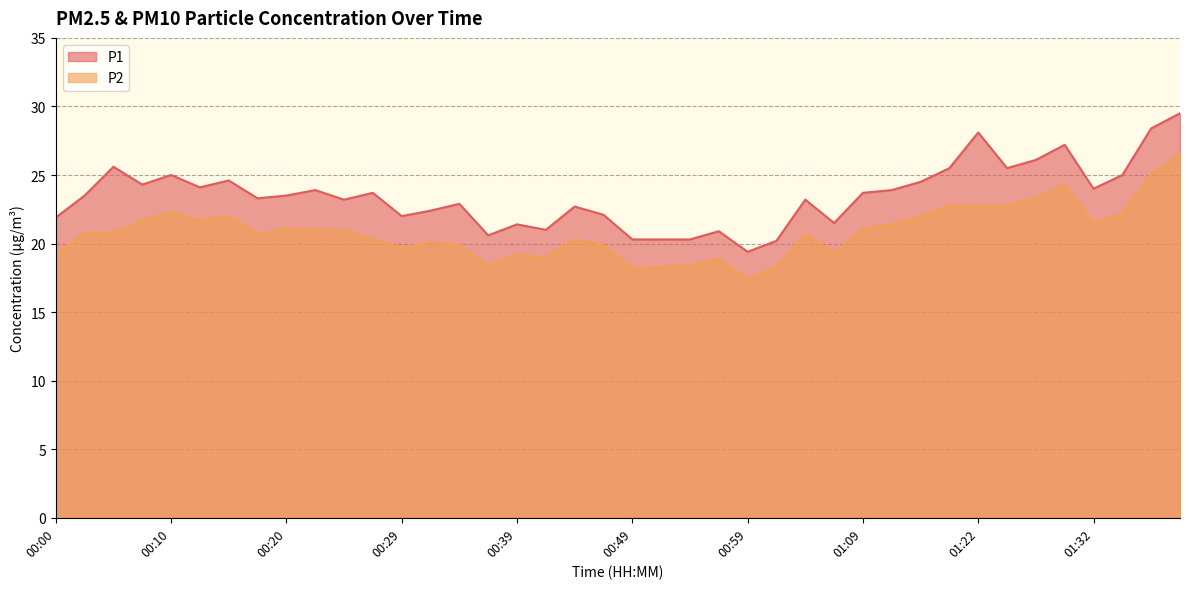

Between 00:49 and 00:51, which is larger?

00:49